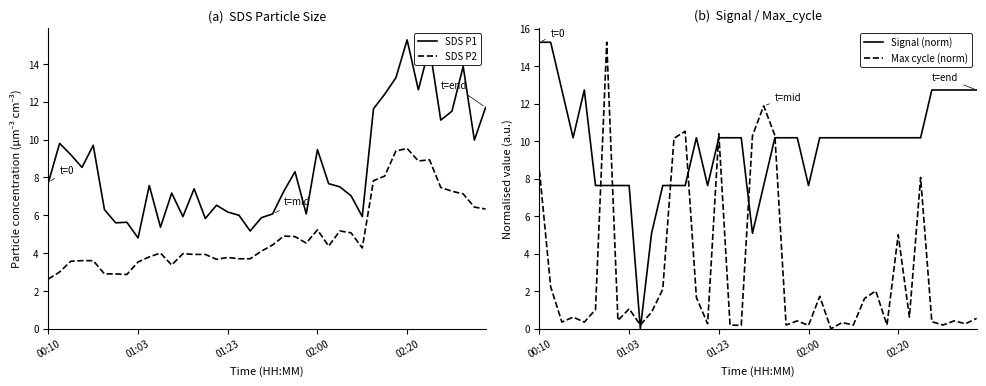

What are all the series names shown in the legend?

SDS P1, SDS P2, Signal (norm), Max cycle (norm)